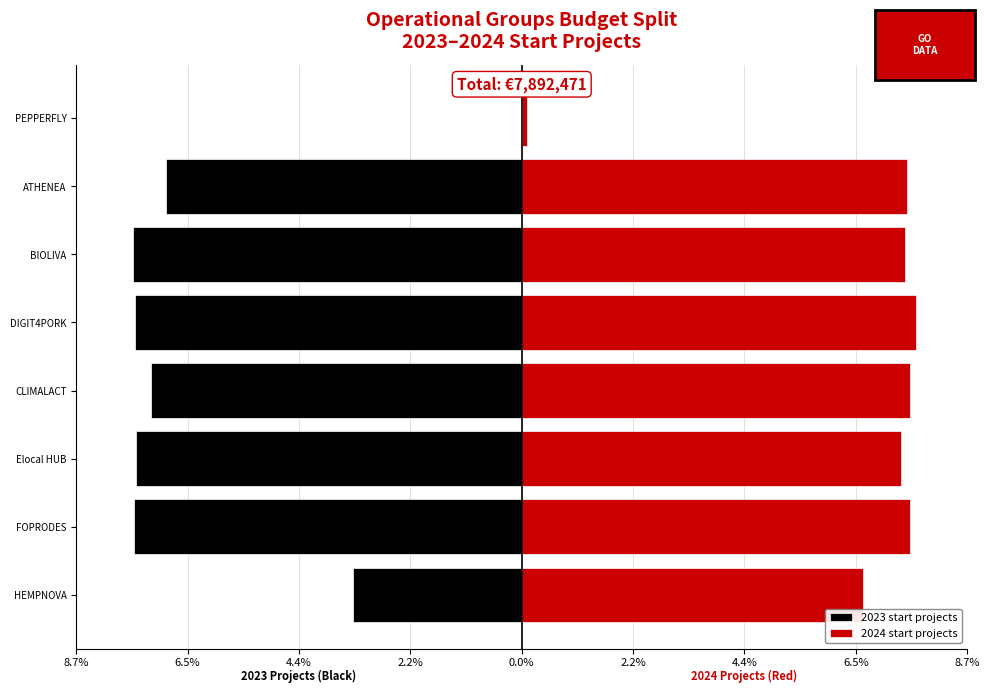

List the series in order of their overall mean, highest first.

2024 start projects, 2023 start projects